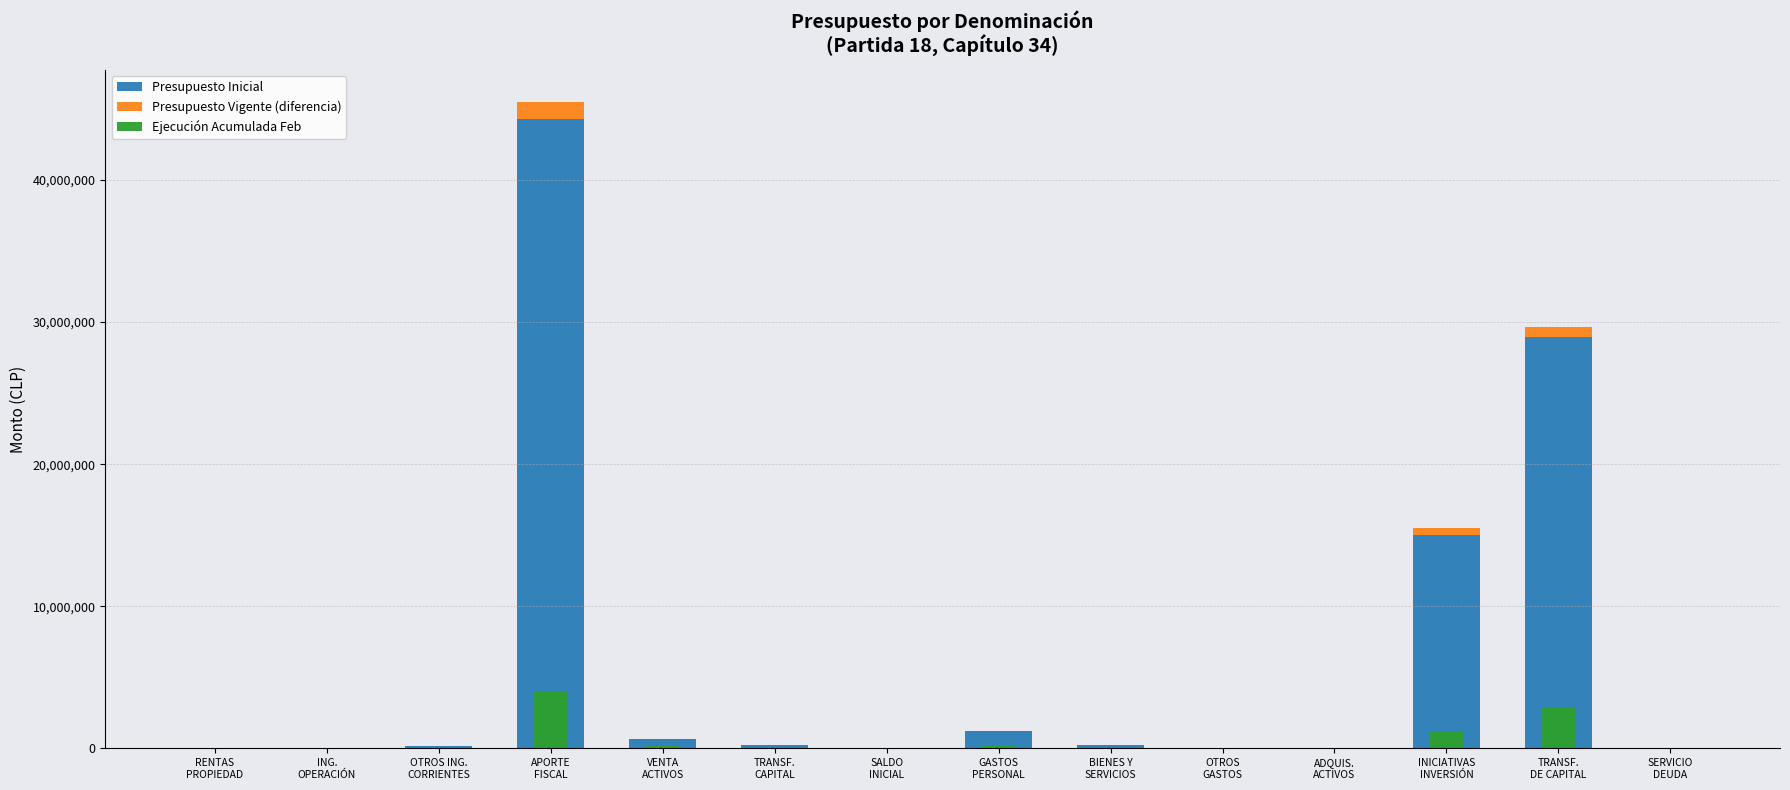

Reading left to right, list all the values displayed in this chart.

Presupuesto Inicial: 1545	20	187650	44277062	668400	224151	23000	1225139	196118	10	11634	15006631	28941296	1000
Presupuesto Vigente (diferencia): 0	0	0	1205427	0	0	0	0	0	0	0	524678	680749	0
Ejecución Acumulada Feb: 37	0	4313	3967605	227019	33891	0	186728	80948	3637	85	1209742	2910449	0